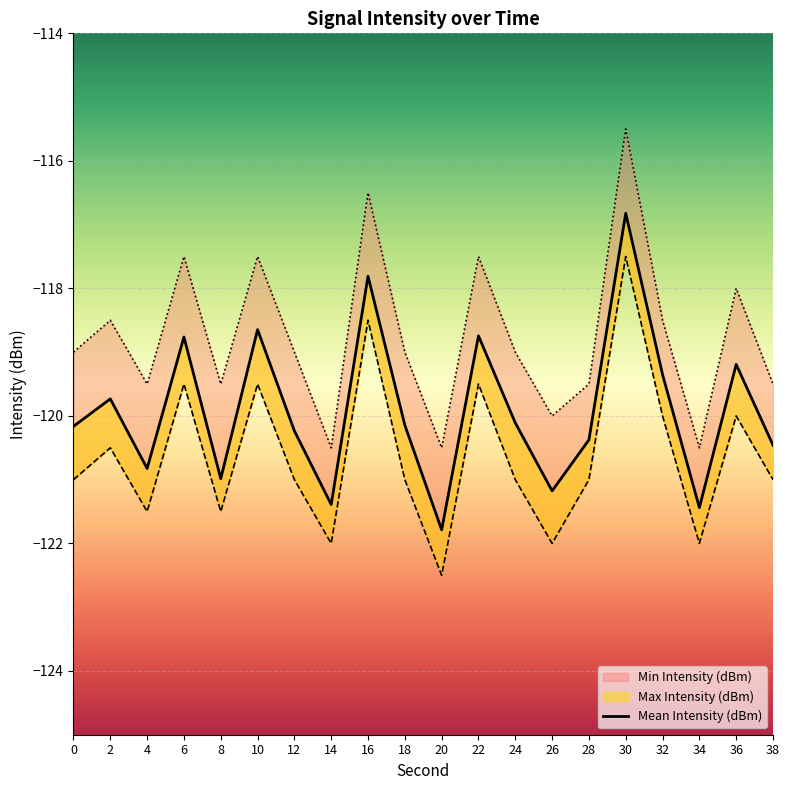

True or false: Mean Intensity (dBm) has more than 1 points higher than both neighbors.

True